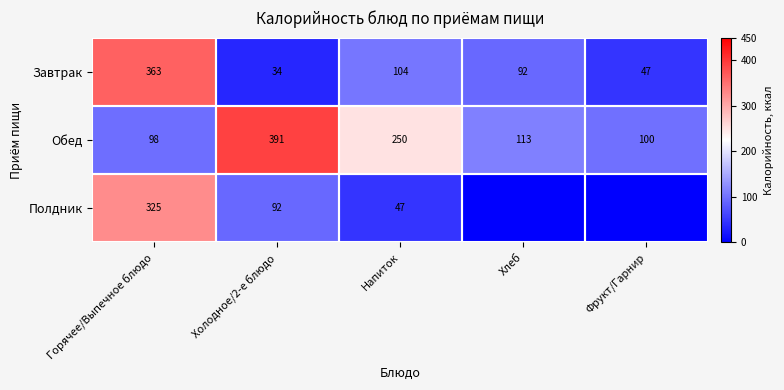

What is the total value across all series at Напиток?

401